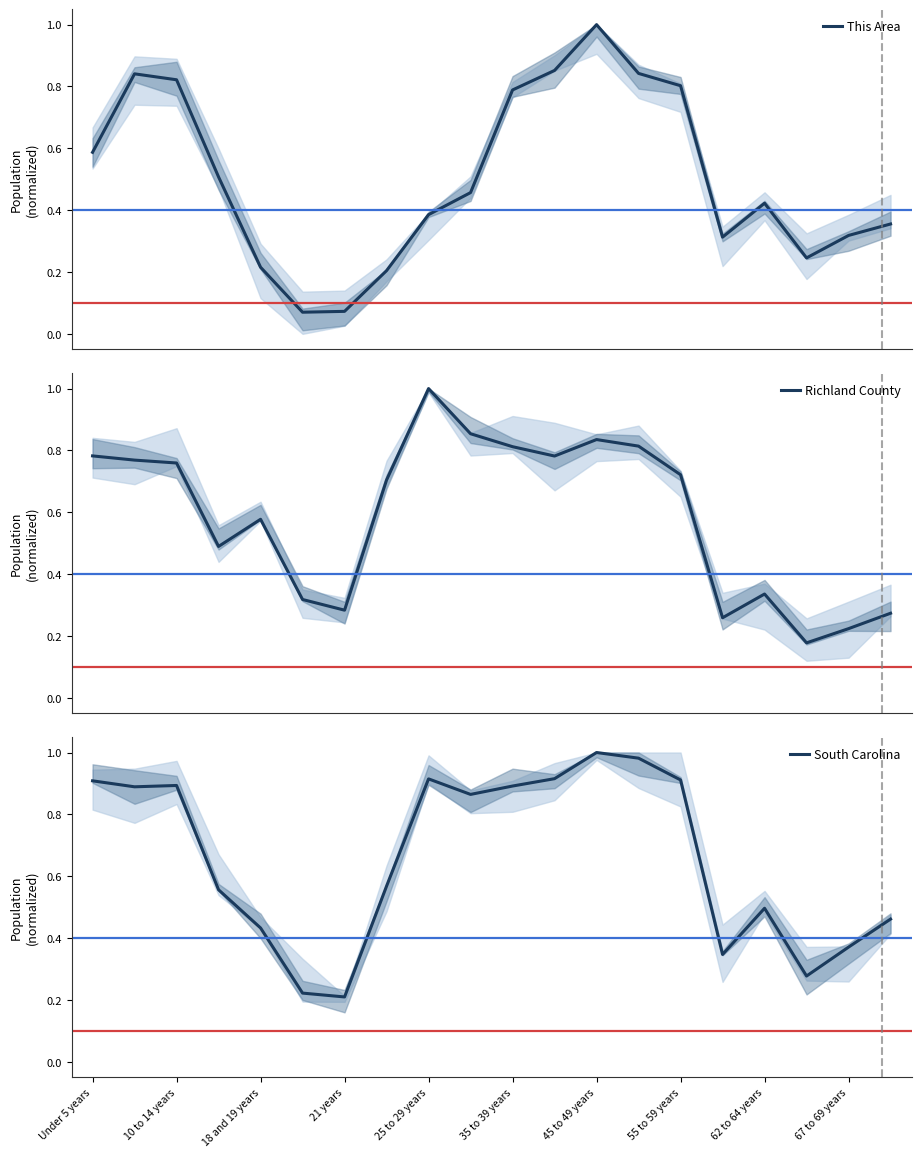

Reading left to right, transcribe all the data shown in this chart.

This Area: 0.6	0.8	0.8	0.5	0.2	0.1	0.1	0.2	0.4	0.5	0.8	0.9	1.0	0.8	0.8	0.3	0.4	0.2	0.3	0.4
Richland County: 0.8	0.8	0.8	0.5	0.6	0.3	0.3	0.7	1.0	0.9	0.8	0.8	0.8	0.8	0.7	0.3	0.3	0.2	0.2	0.3
South Carolina: 0.9	0.9	0.9	0.6	0.4	0.2	0.2	0.6	0.9	0.9	0.9	0.9	1.0	1.0	0.9	0.3	0.5	0.3	0.4	0.5